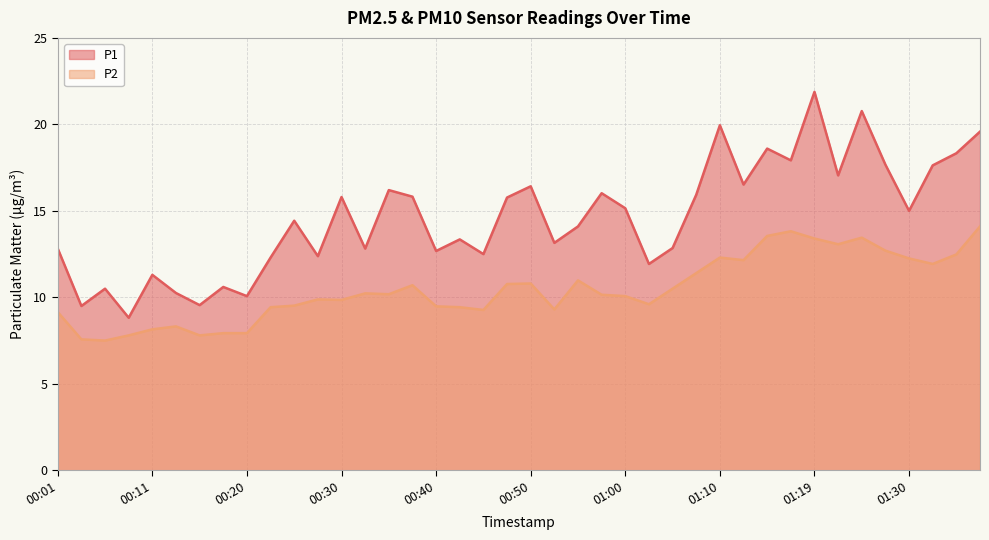

Does the chart have visible grid lines?

Yes